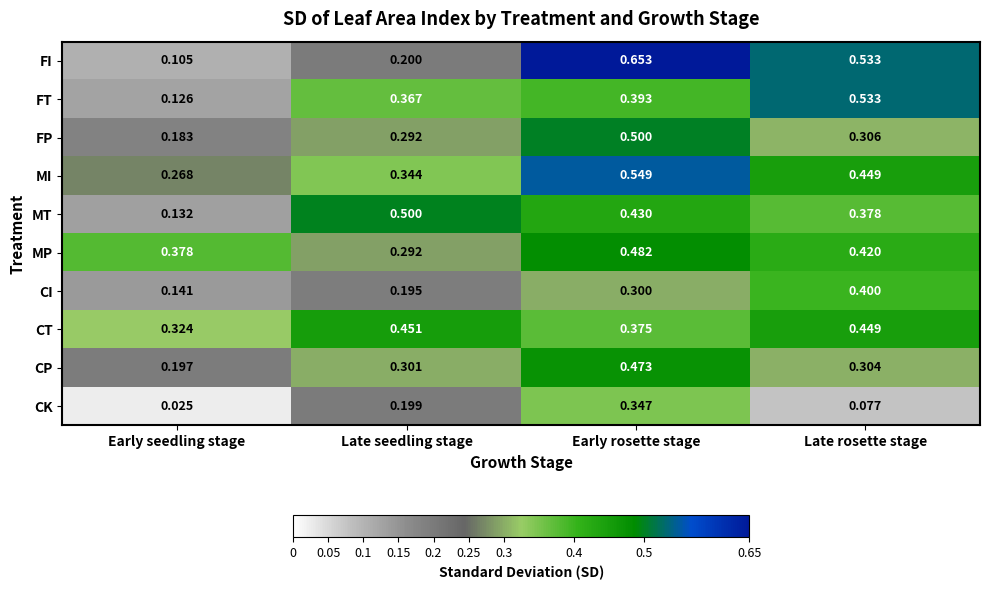

Where is MT nearest to the value 0?

Early seedling stage